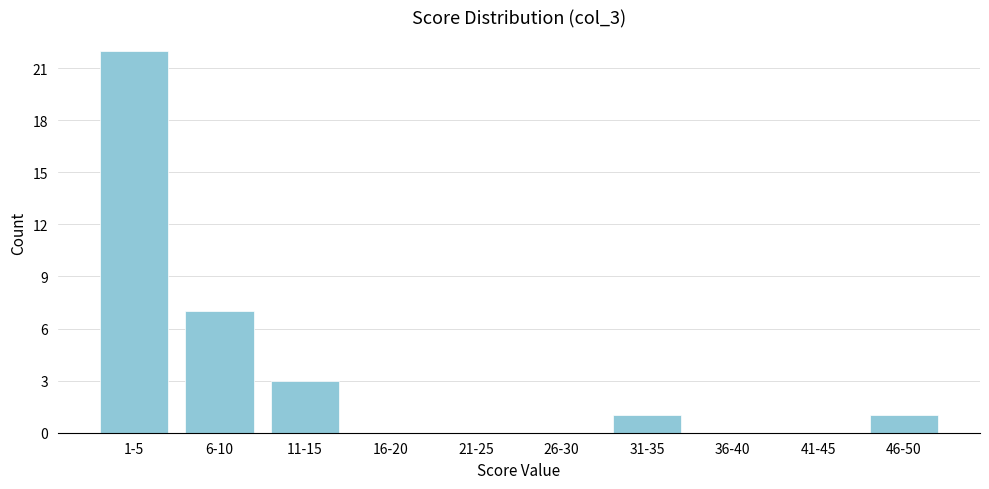

Reading right to left, list all the values displayed in this chart.

46-50=1	41-45=0	36-40=0	31-35=1	26-30=0	21-25=0	16-20=0	11-15=3	6-10=7	1-5=22